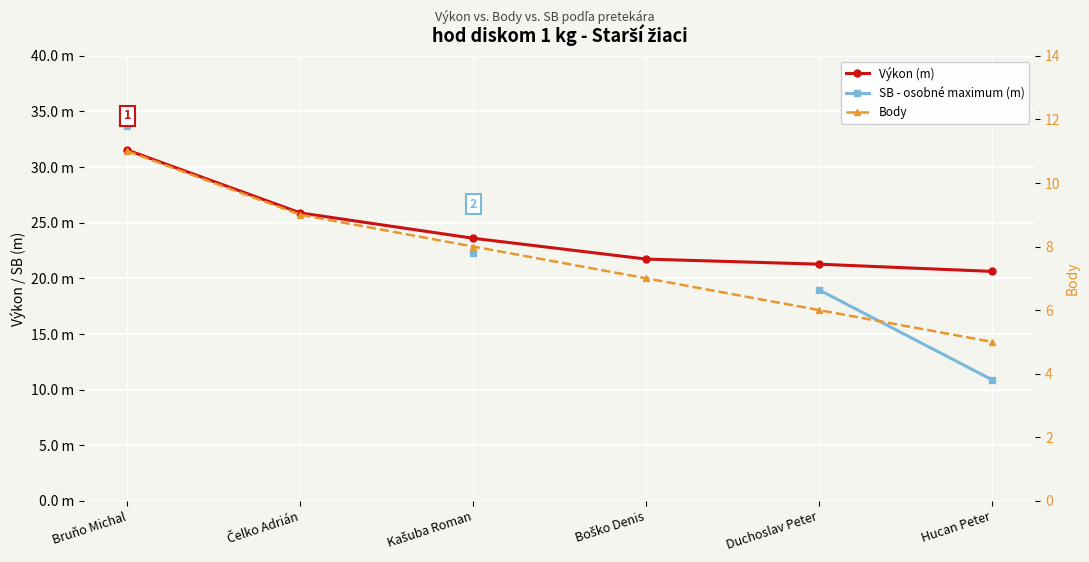

True or false: SB - osobné maximum (m) and Výkon (m) cross at least once.

False